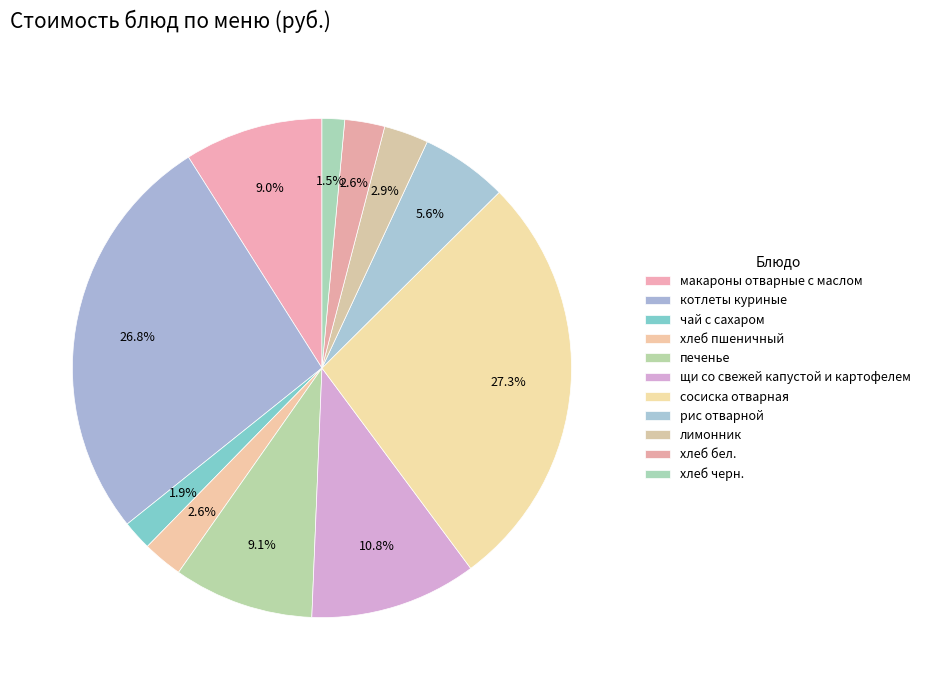

Count the number of slices in the pie.

11